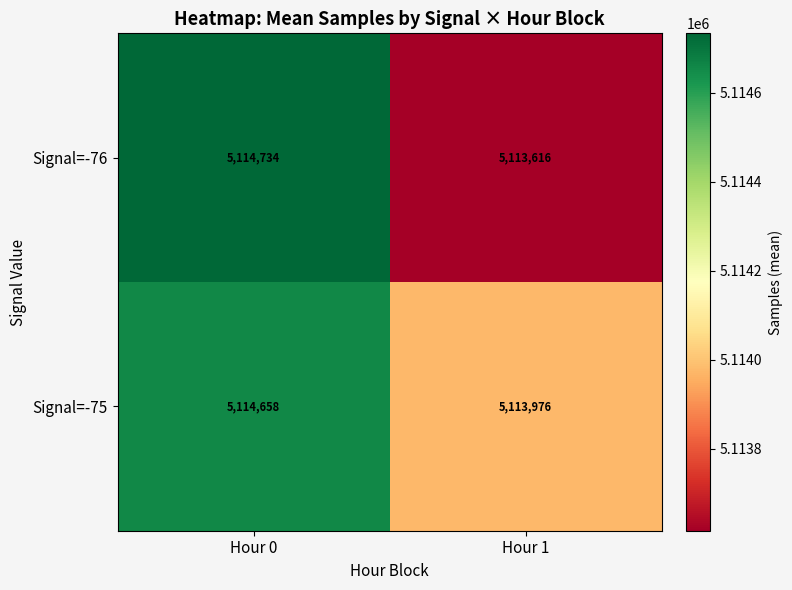

Which series has the largest total across all categories?

Signal=-75